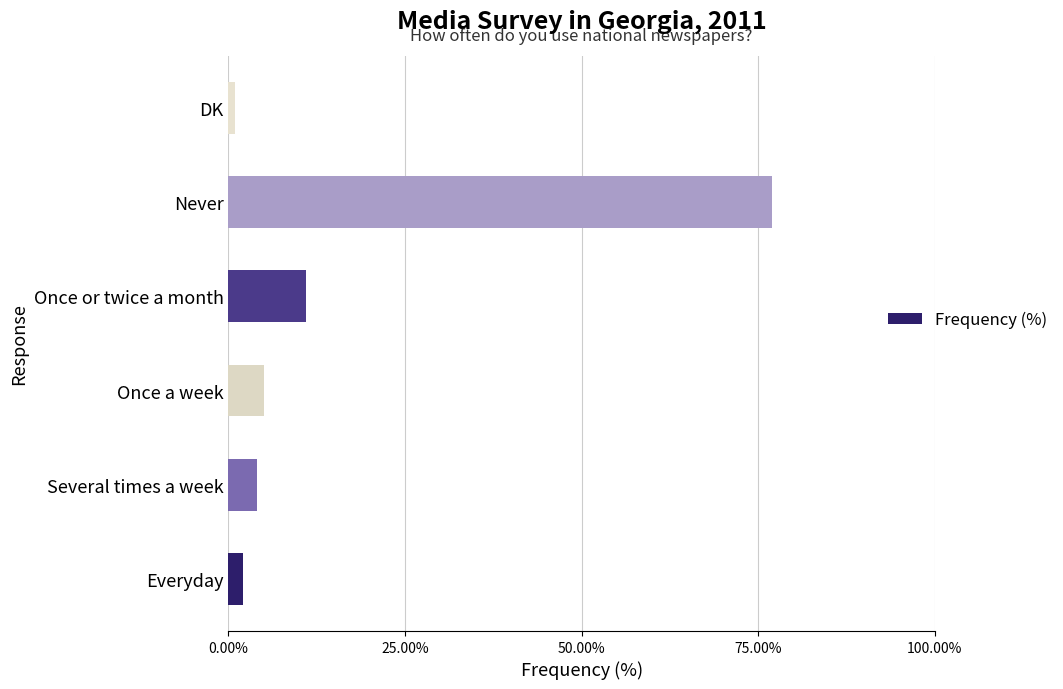

Reading bottom to top, list all the values displayed in this chart.

2	4	5	11	77	1